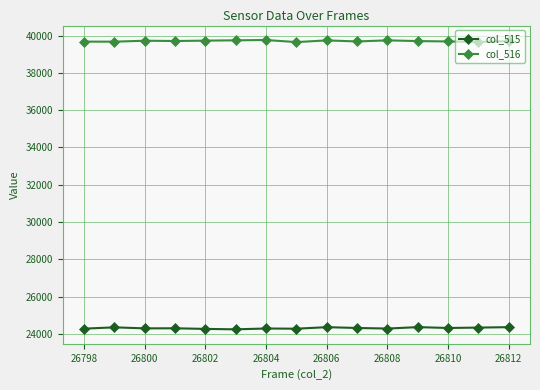

What is the highest value of the col_516 series?

39761